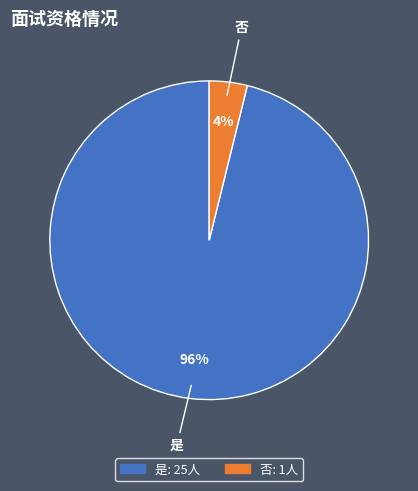

How many slices are in this pie chart?

2